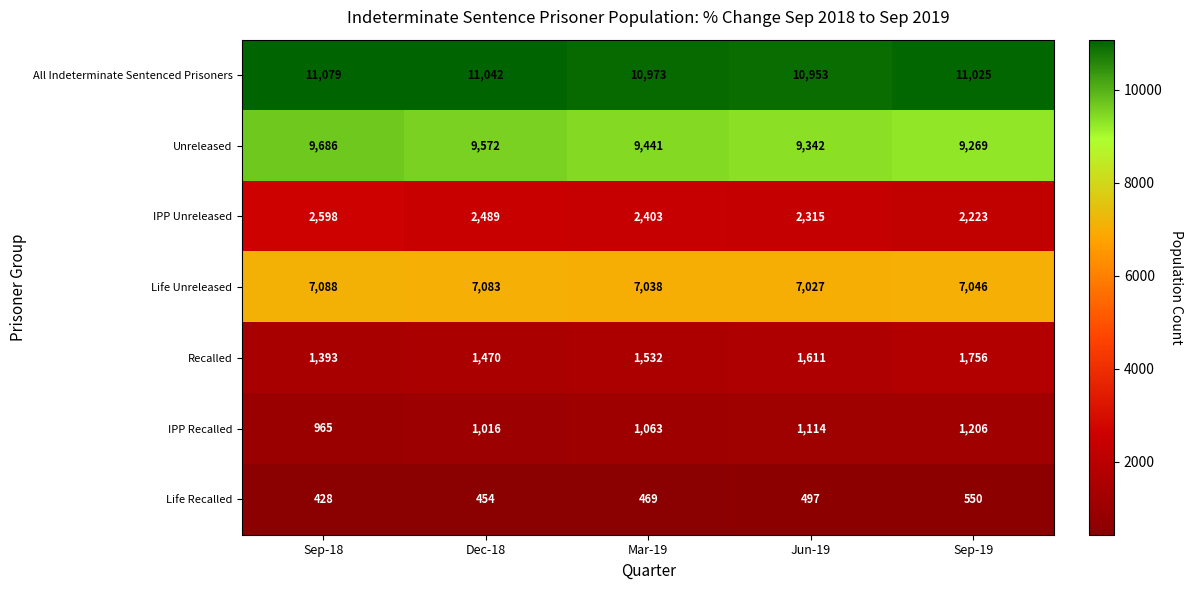

How many categories are shown in the chart?

5